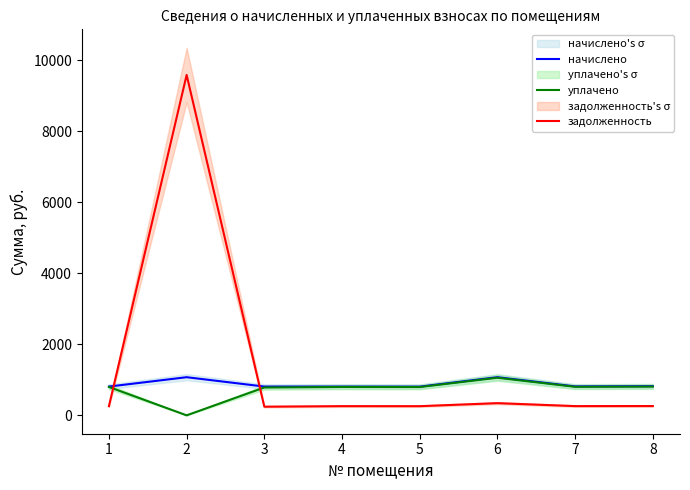

At which category is the sum across all series the highest?

2